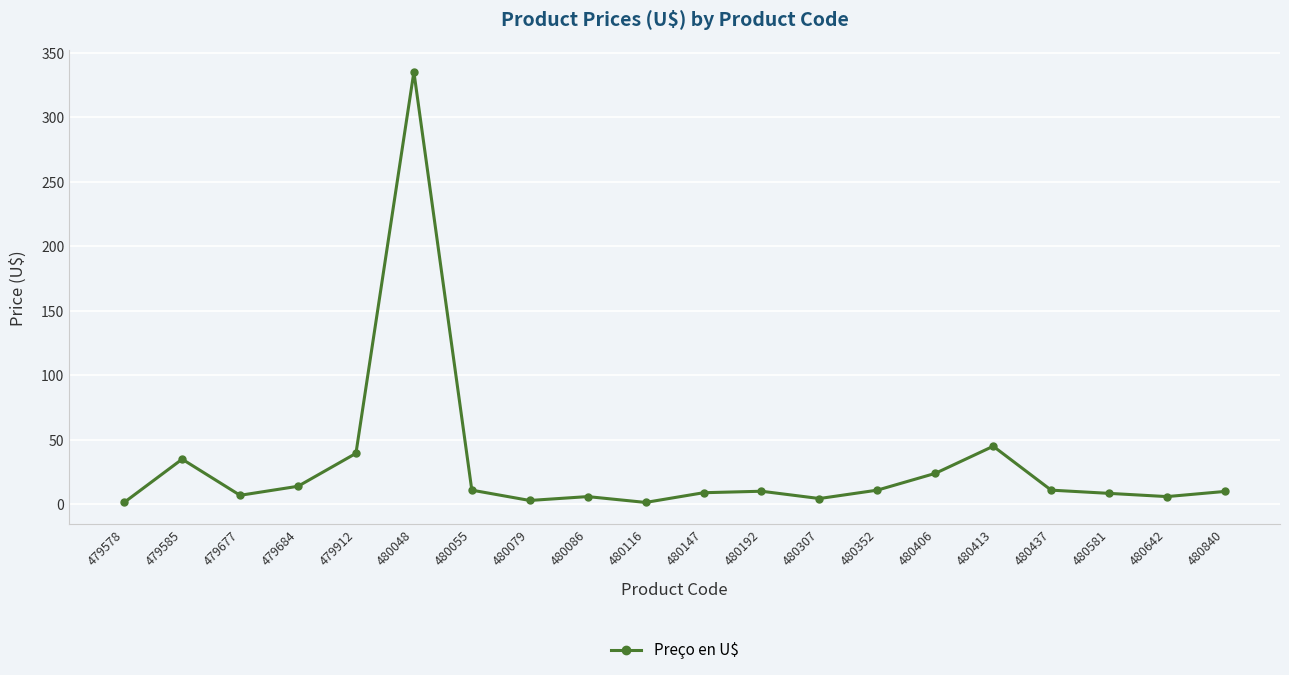

What is the average value?

29.6